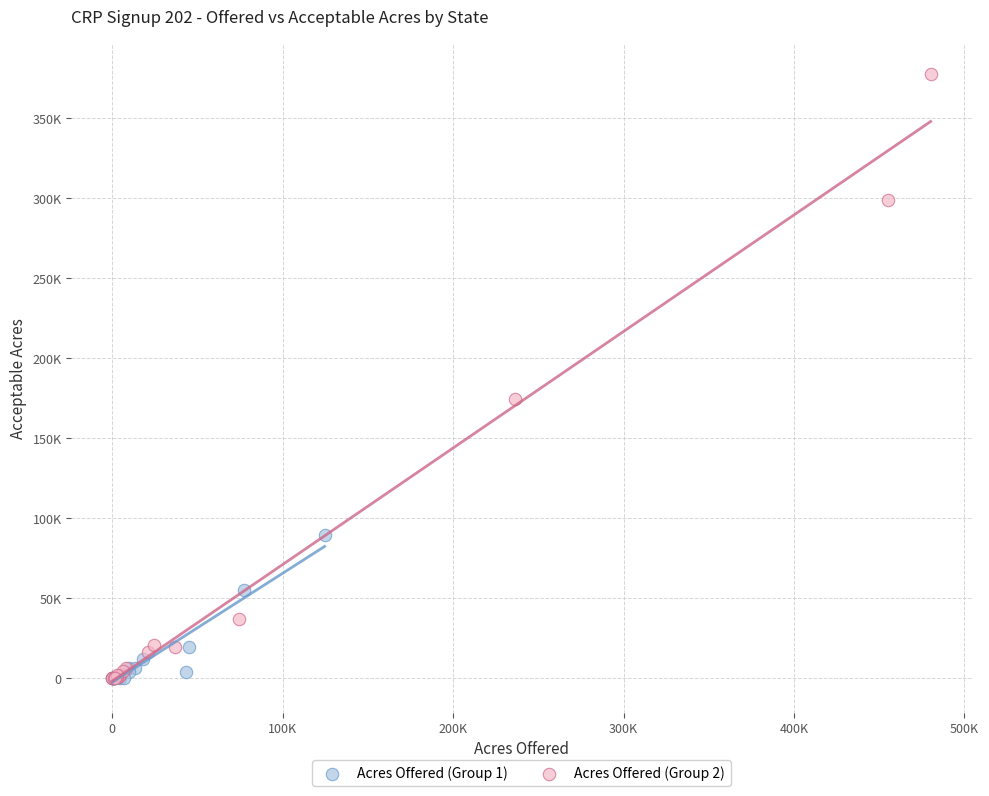

What are all the series names shown in the legend?

Acres Offered (Group 1), Acres Offered (Group 2)